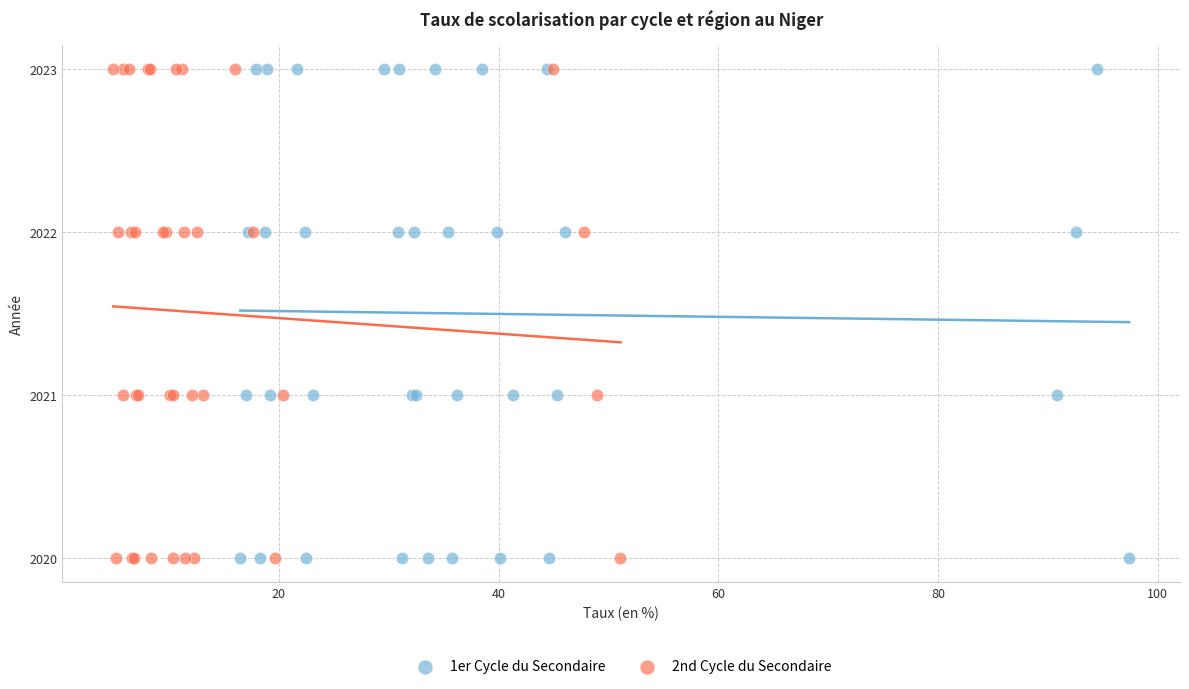

What are all the series names shown in the legend?

1er Cycle du Secondaire, 2nd Cycle du Secondaire